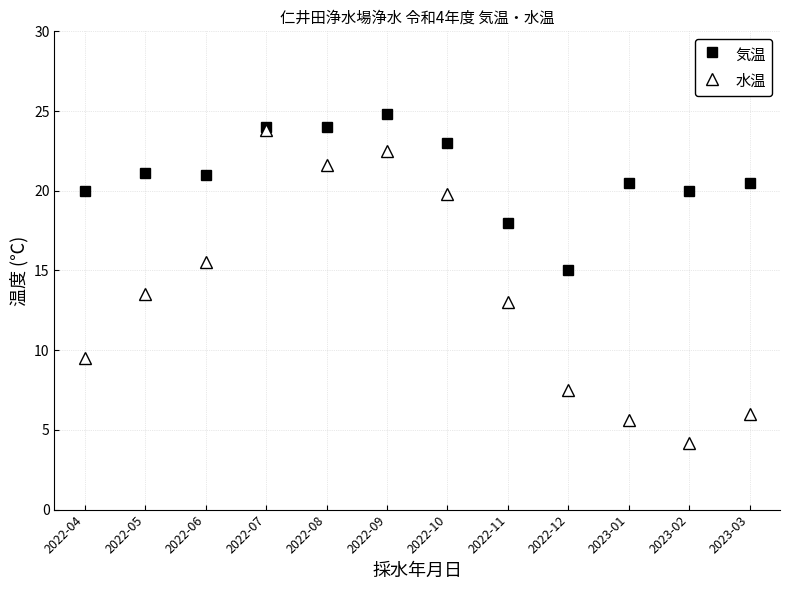

At which label is 水温 closest to 14?

2022-05